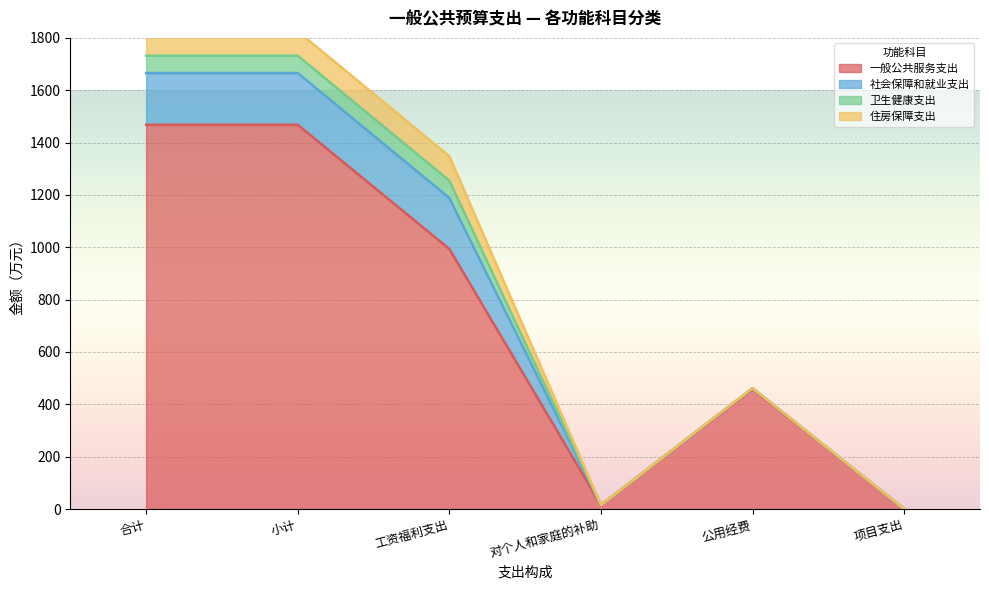

What value does the 社会保障和就业支出 series have at 合计?

197.6